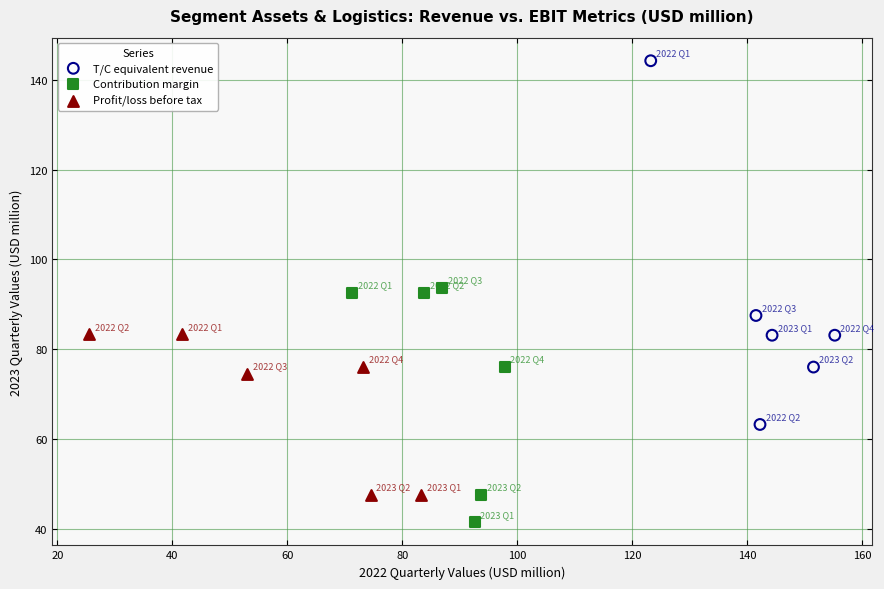

Which series contains the lowest Y value?

Contribution margin